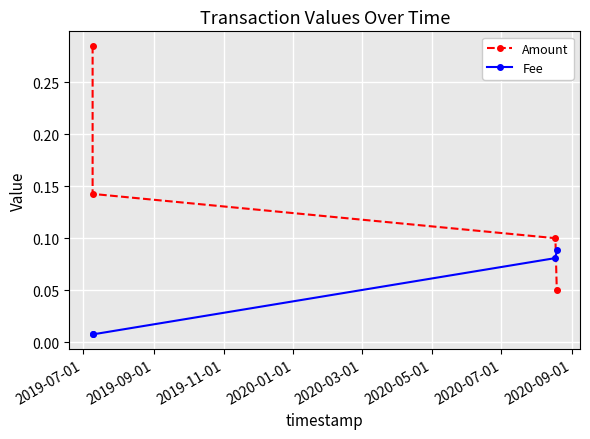

Which category has the highest value in the Amount series?

2019-07-01